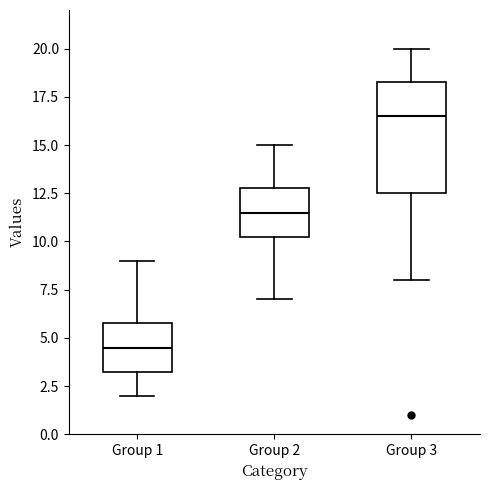

Which box's median line is the lowest?

Group 1